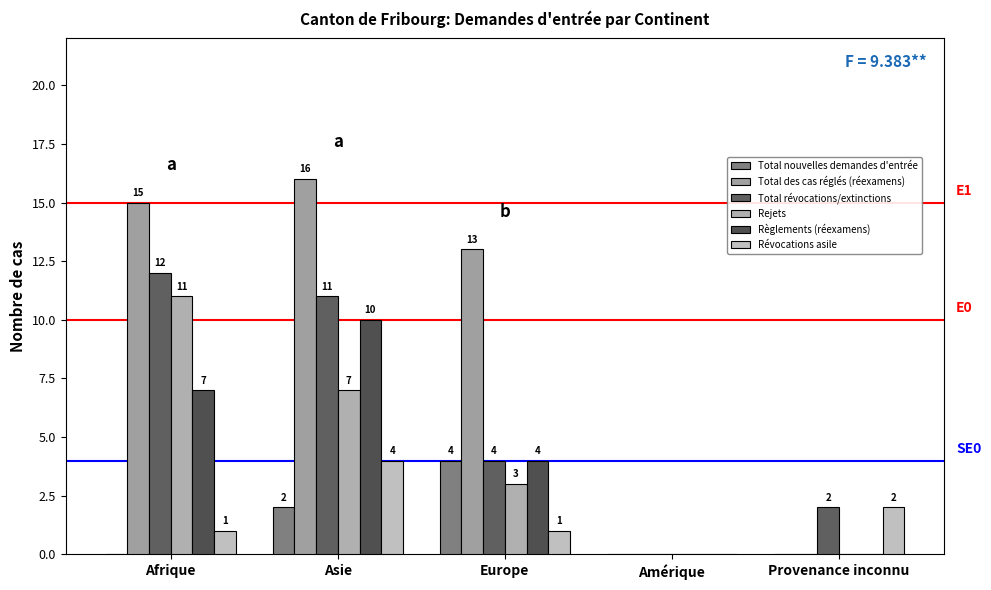

What is the greatest value displayed?

16